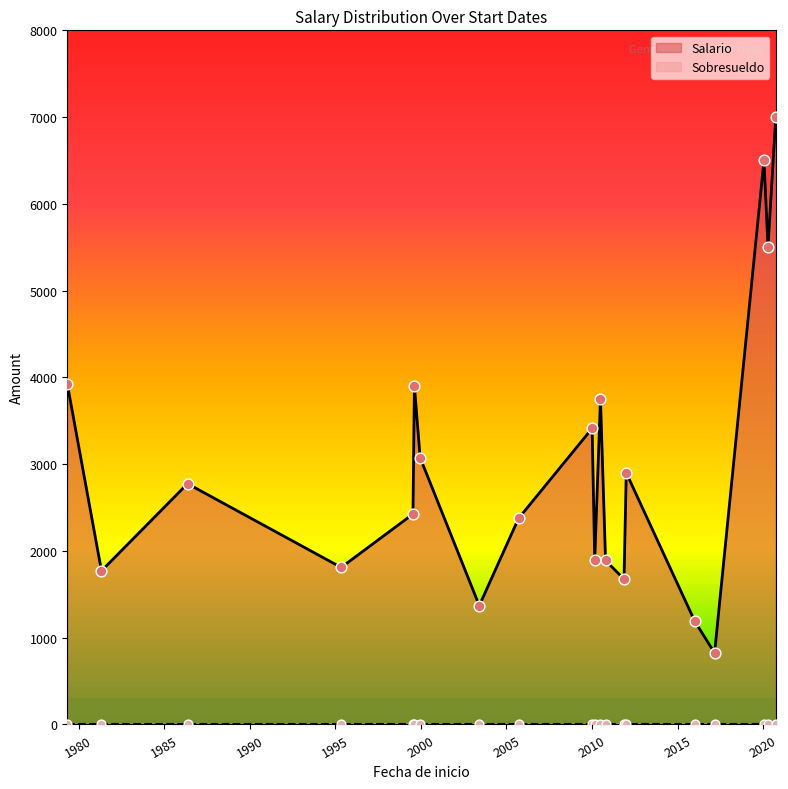

Which series contains the highest Y value?

Salario